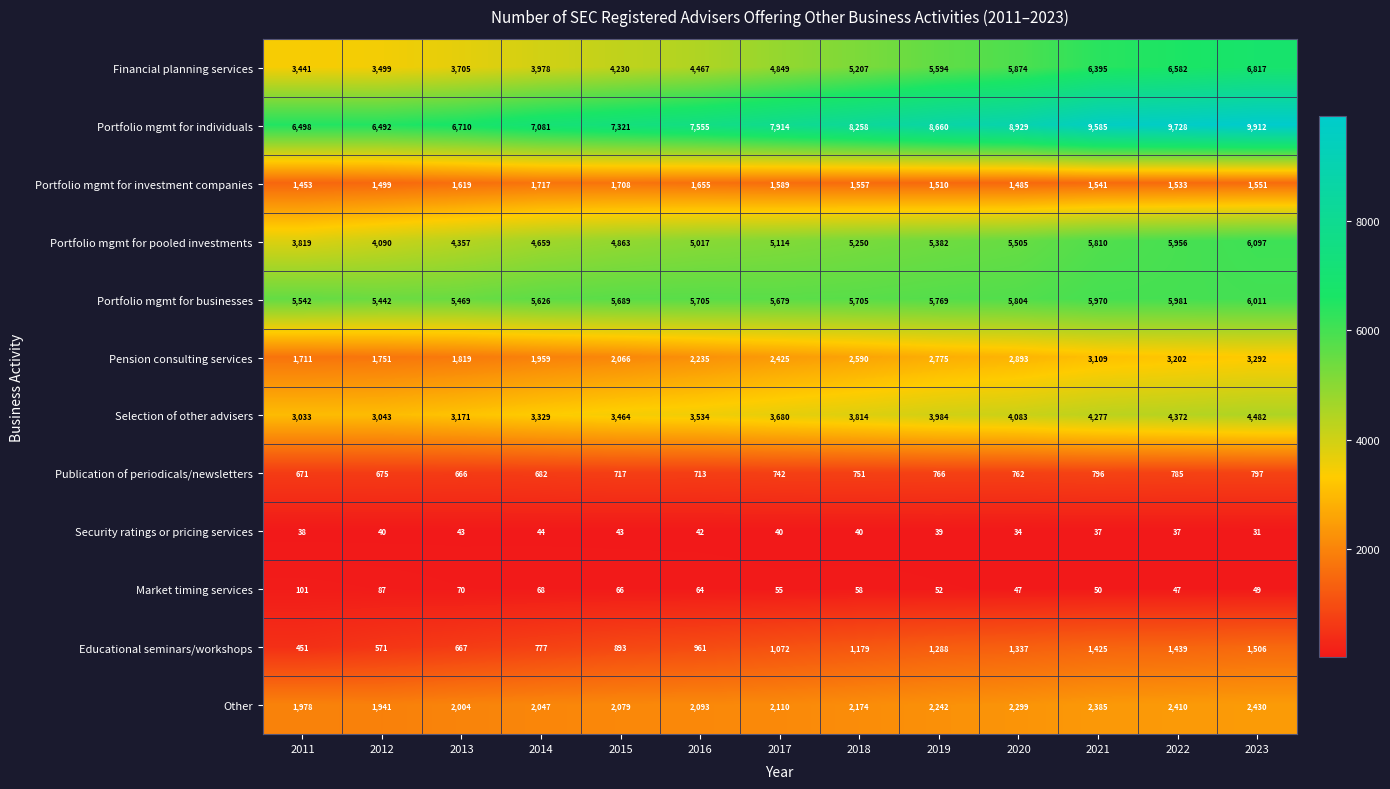

What is the approximate value of Security ratings or pricing services at 2012, to the nearest 10?

40